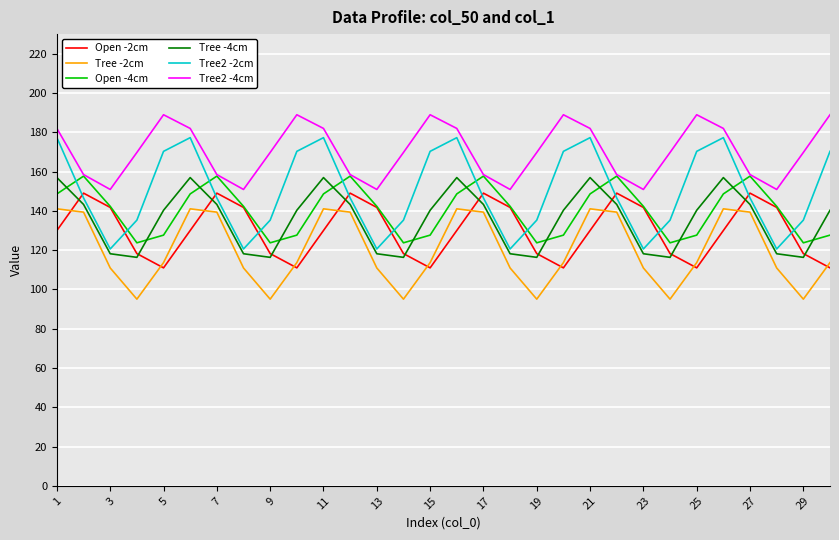

Which series has the largest total across all categories?

Tree2 -4cm